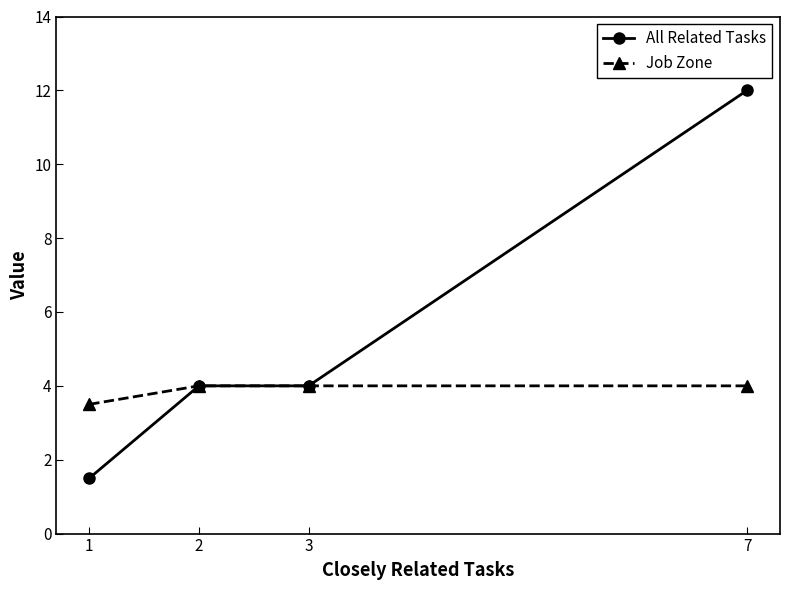

How many data points does each series have?

4